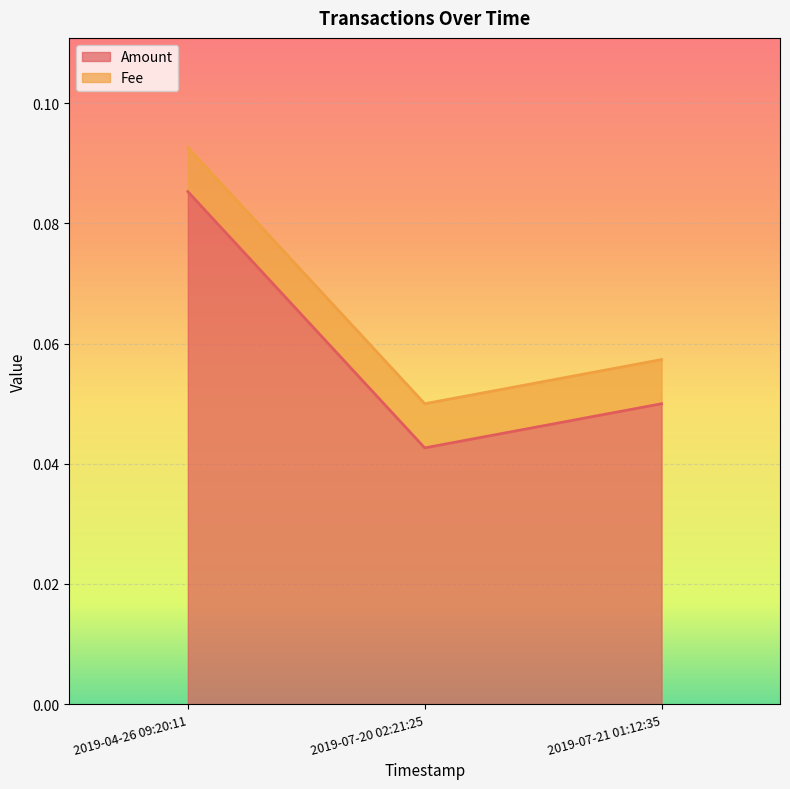

How many categories are shown in the chart?

3